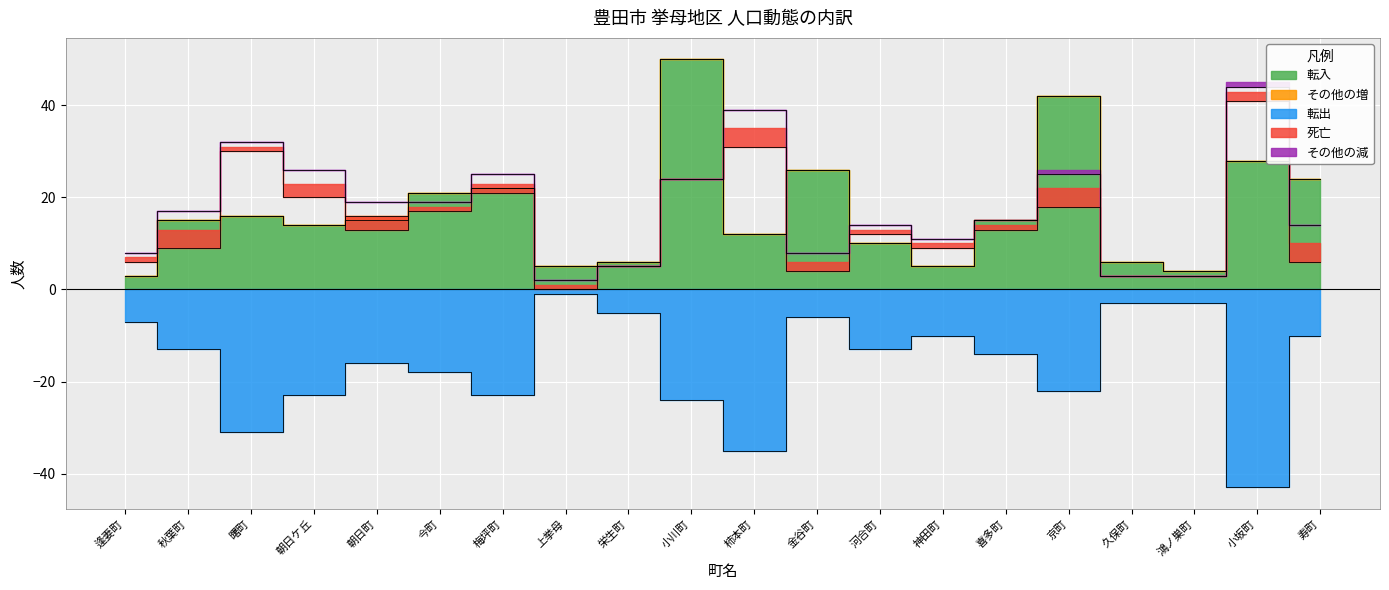

Reading left to right, list all the values displayed in this chart.

転入: 3	15	16	14	15	21	22	5	6	50	12	26	10	5	15	42	6	4	28	24
転出: 7	13	31	23	16	18	23	1	5	24	35	6	13	10	14	22	3	3	43	10
死亡: 1	4	1	3	3	1	2	1	0	0	4	2	1	1	1	4	0	0	2	4
その他の減: 0	0	0	0	0	0	0	0	0	0	0	0	0	0	0	1	0	0	1	0
その他の増: 0	0	0	0	1	0	0	0	0	0	0	0	0	0	0	0	0	0	0	0